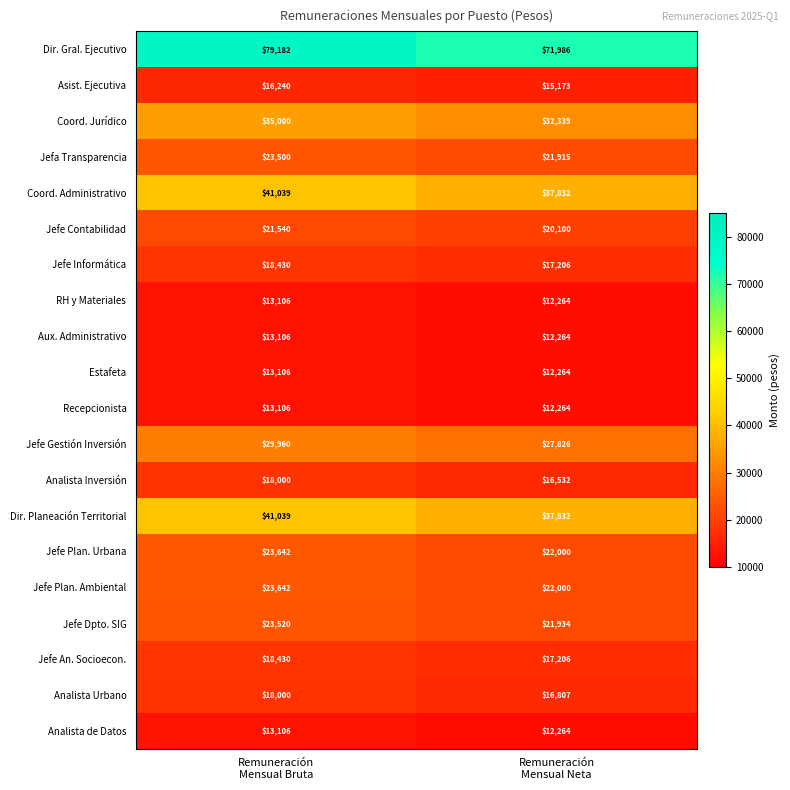

What is the spread (max minus min) of values at Remuneración
Mensual Bruta?

66076